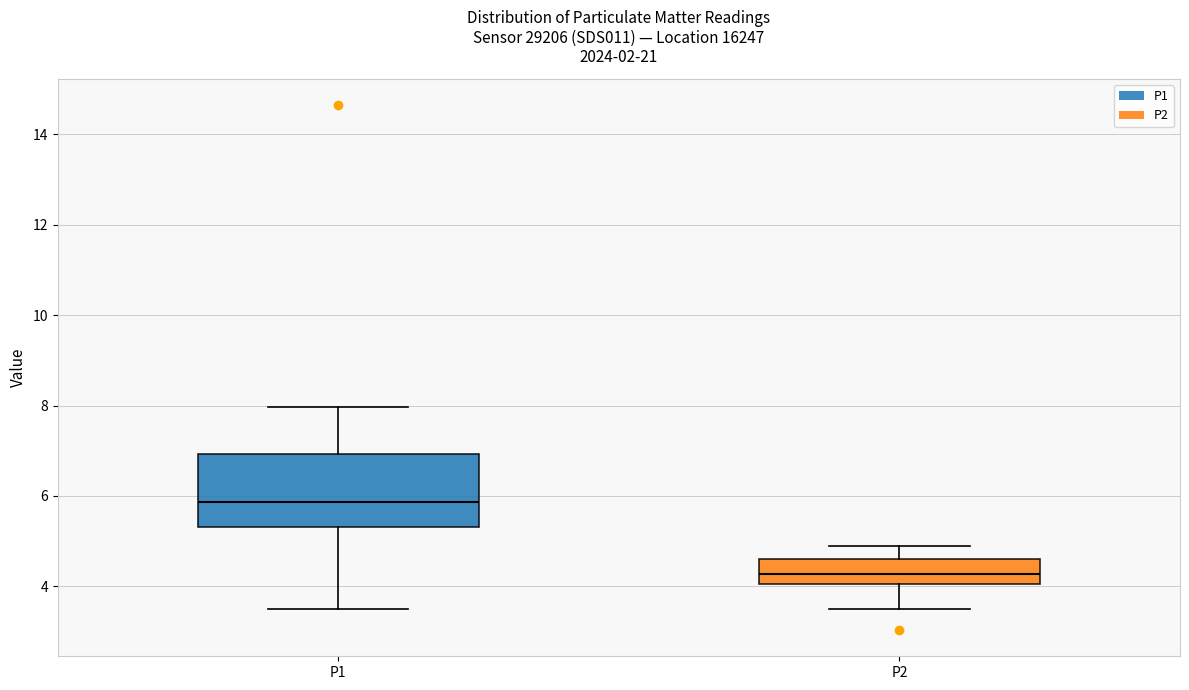

Where does the median line of the box for P2 sit on the y-axis? The values are not printed on the chart, so give them approximately, as read against the axis.

4.2